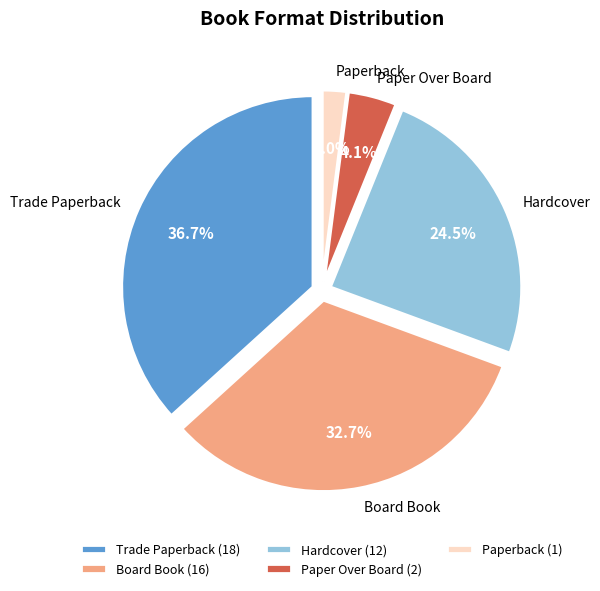

The Paperback slice represents 8% of the pie. True or false?

False